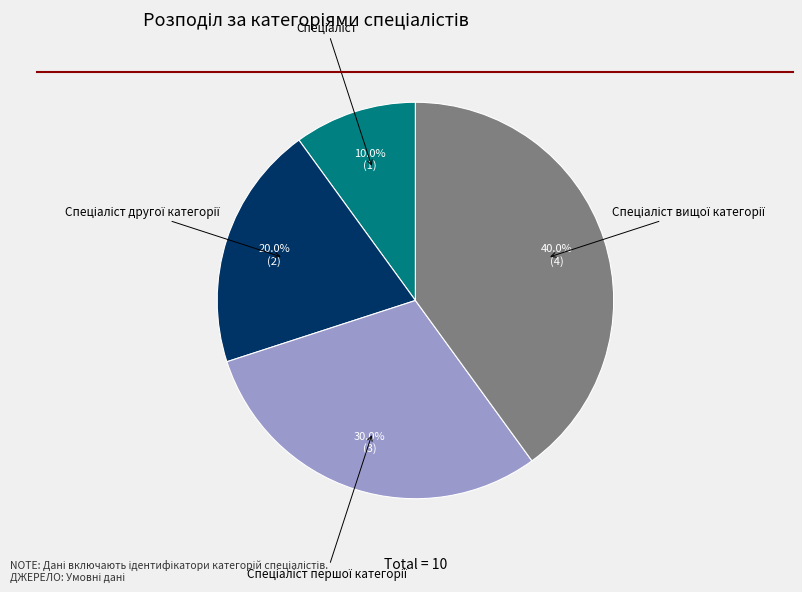

Does any single category account for the majority?

No